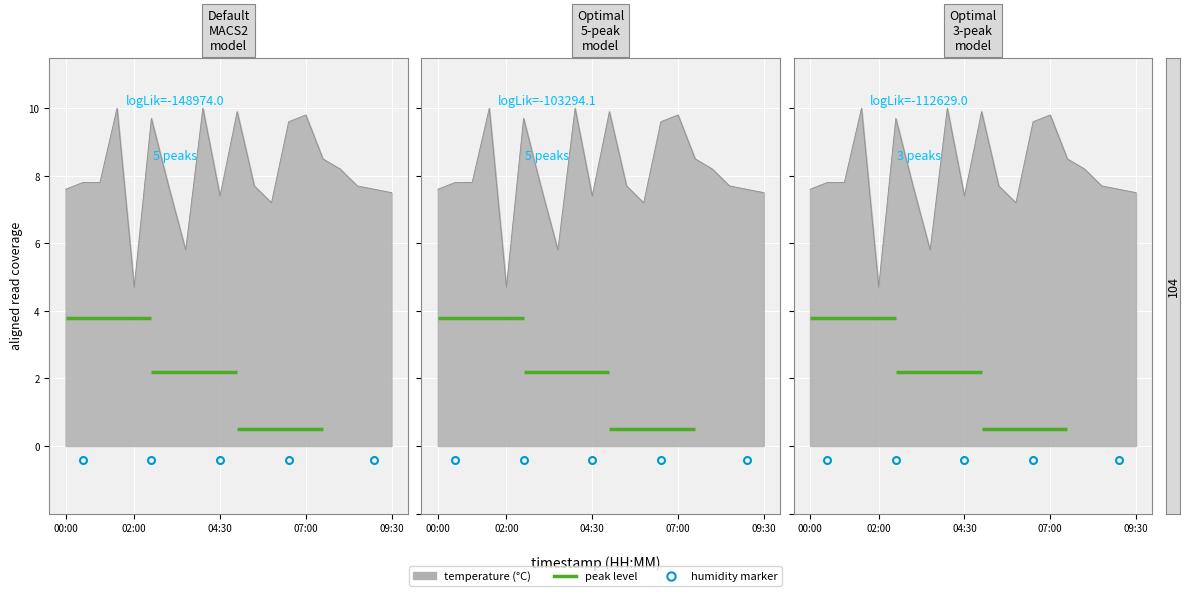

Rank the categories by value from lowest to highest.

02:00, 03:30, 06:00, 04:30, 09:30, 00:00, 09:00, 03:00, 05:30, 08:30, 00:30, 01:00, 08:00, 07:30, 06:30, 02:30, 07:00, 05:00, 01:30, 04:00